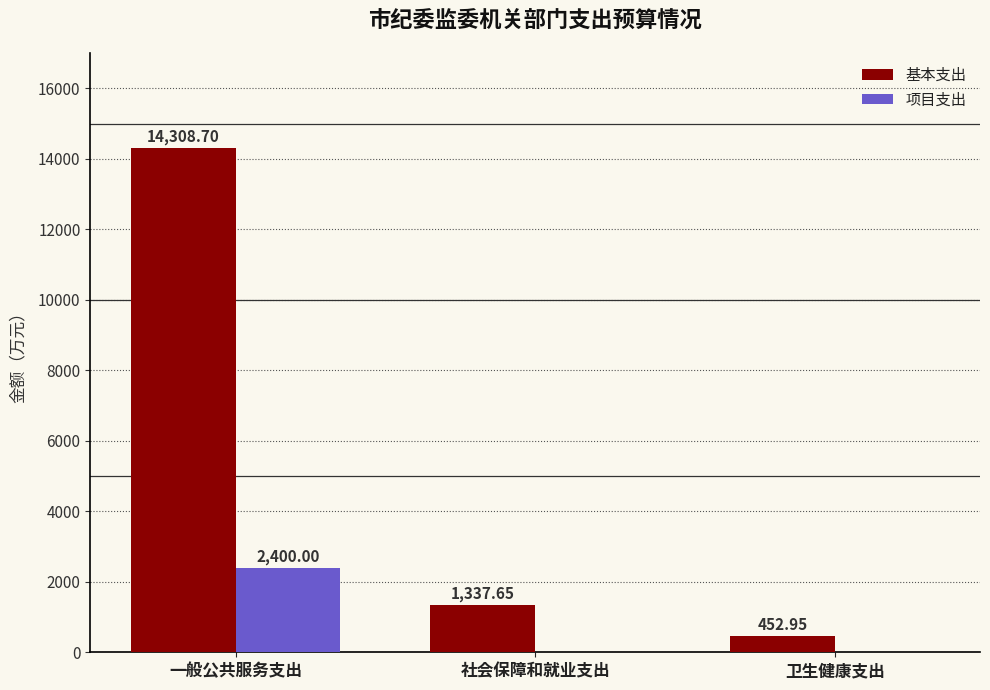

Is the value of 基本支出 at 卫生健康支出 greater than the value of 项目支出 at 社会保障和就业支出?

Yes